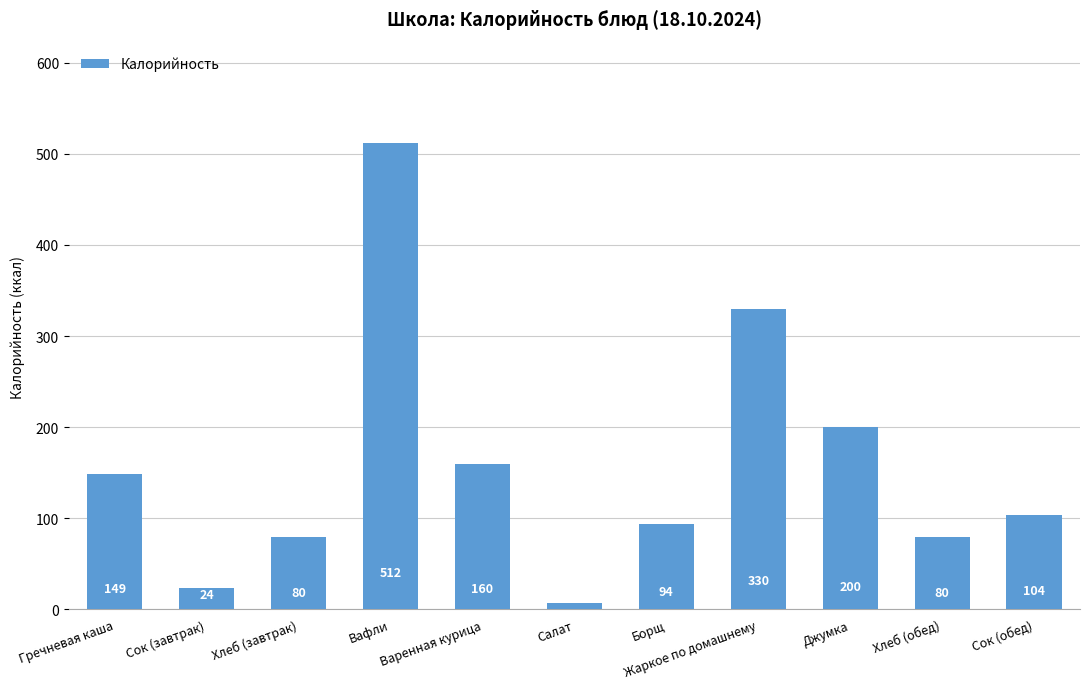

What is the sum of all values?

1740